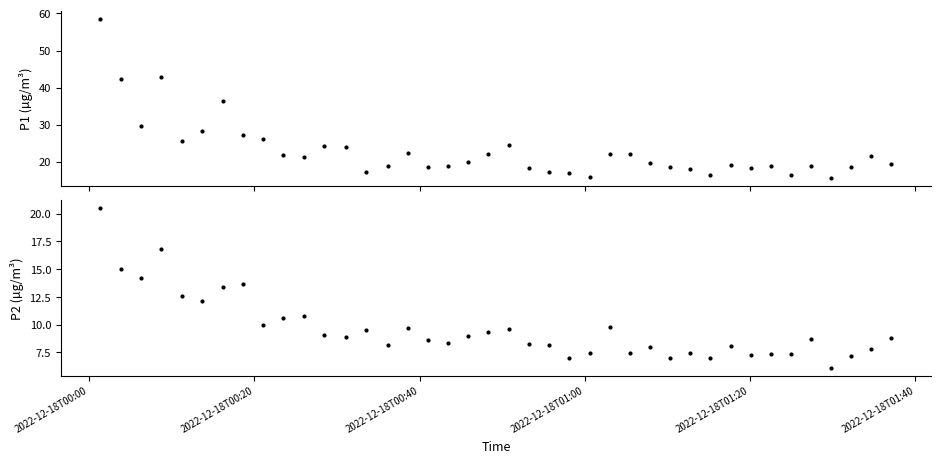

What are all the series names shown in the legend?

P1, P2